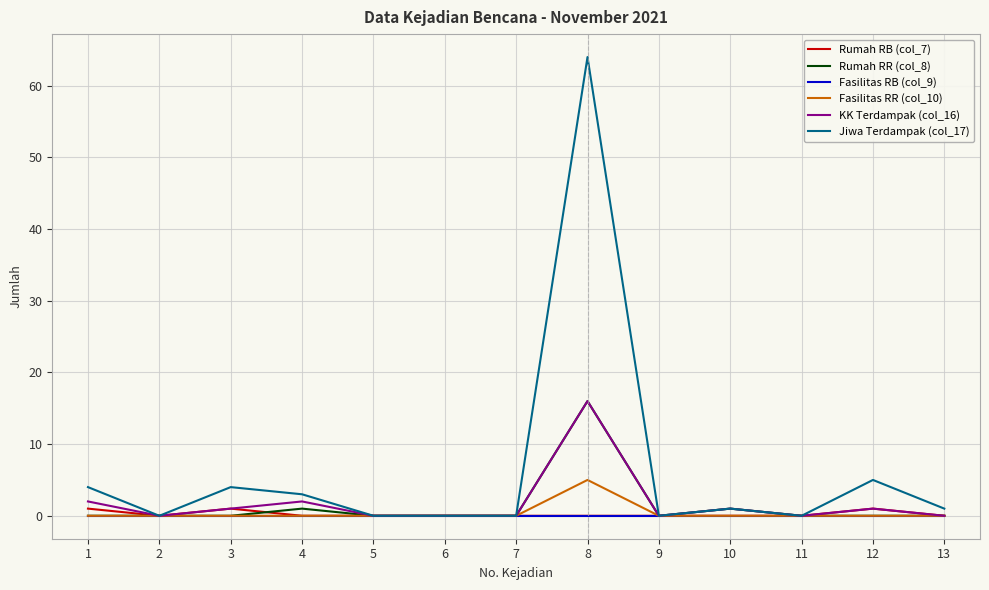

Which series has the largest range (max minus min)?

Jiwa Terdampak (col_17)